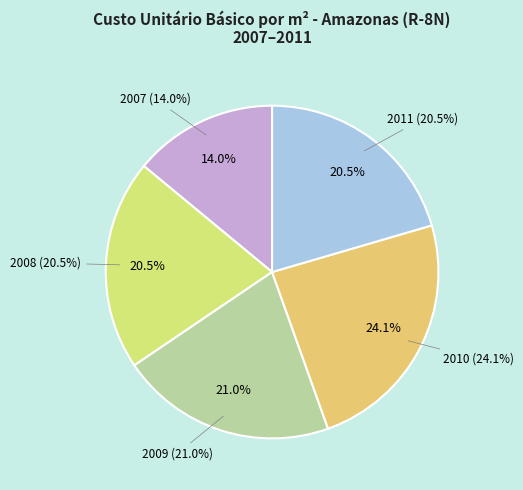

Which category has the smallest portion of the pie?

2007